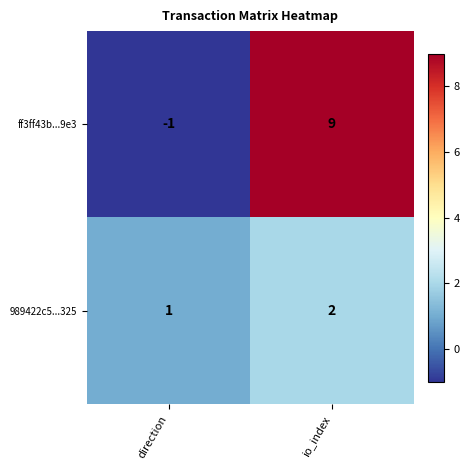

Which series has the widest spread of values?

ff3ff43b...9e3